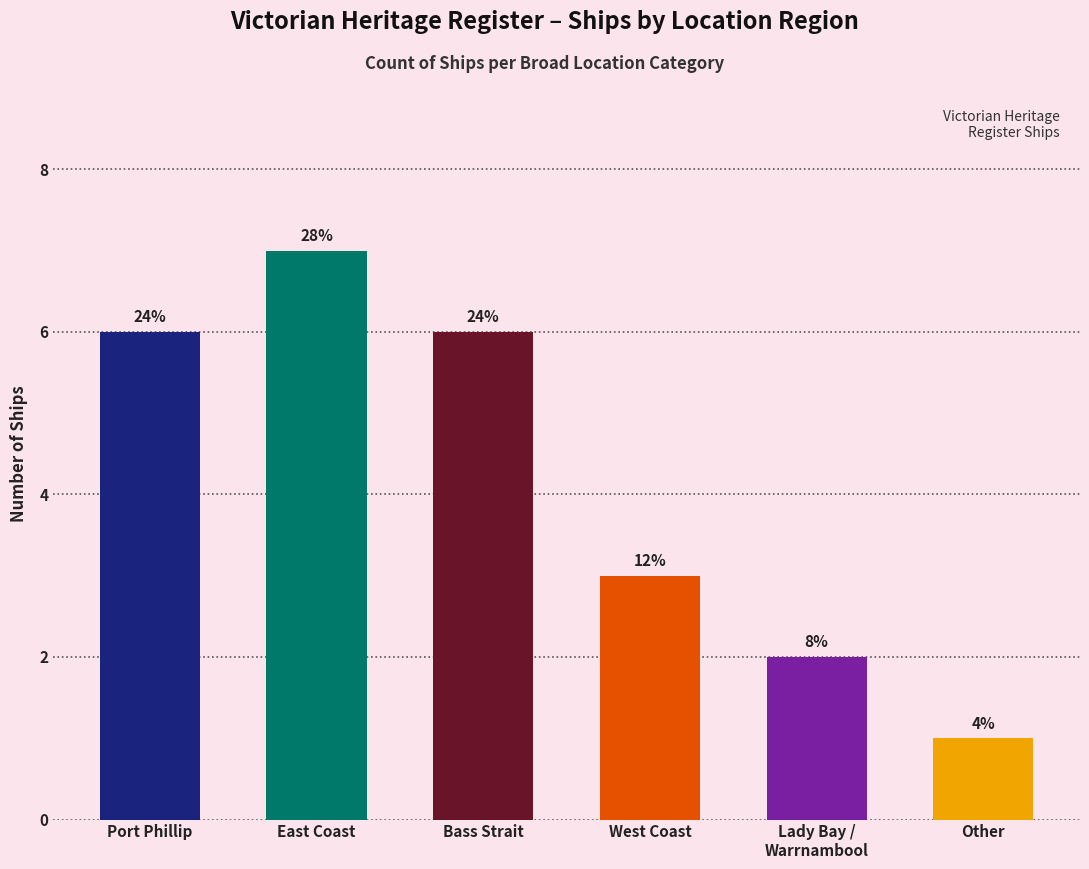

List the labels in order of value, largest first.

East Coast, Port Phillip, Bass Strait, West Coast, Lady Bay /
Warrnambool, Other